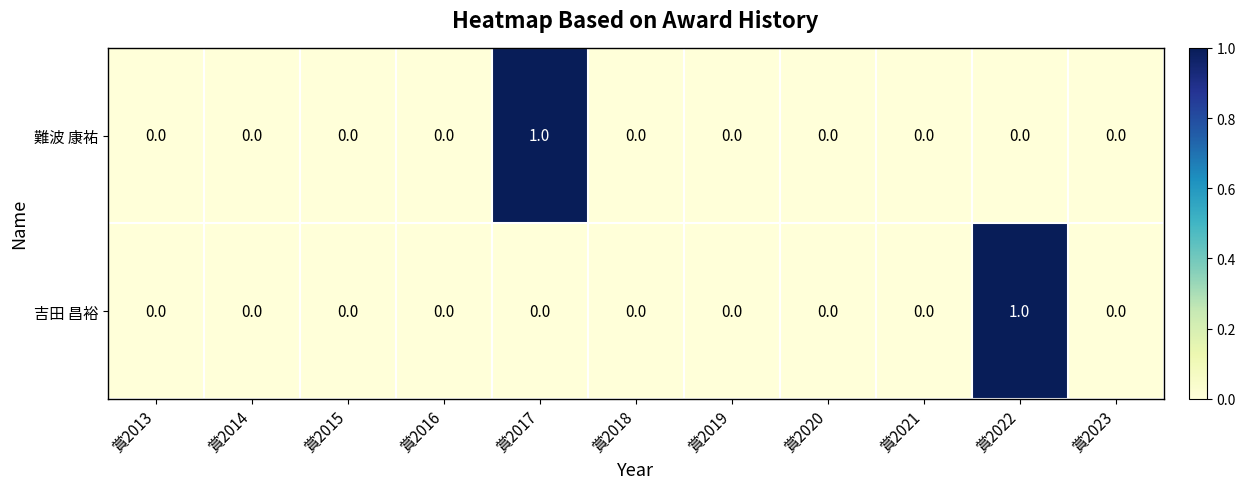

At 賞2017, list the series in order from smallest to largest.

吉田 昌裕, 難波 康祐